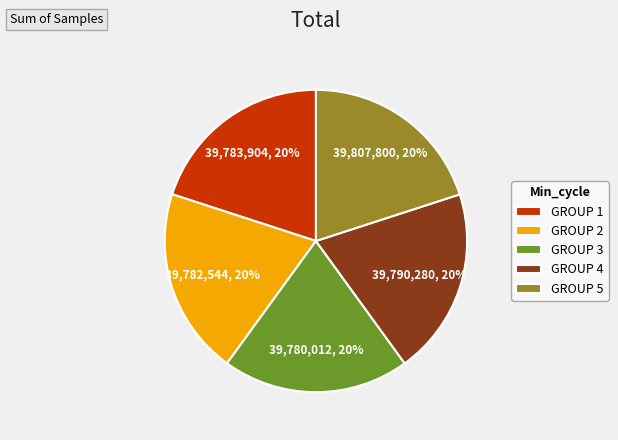

Does GROUP 5 account for over 50% of the chart?

No